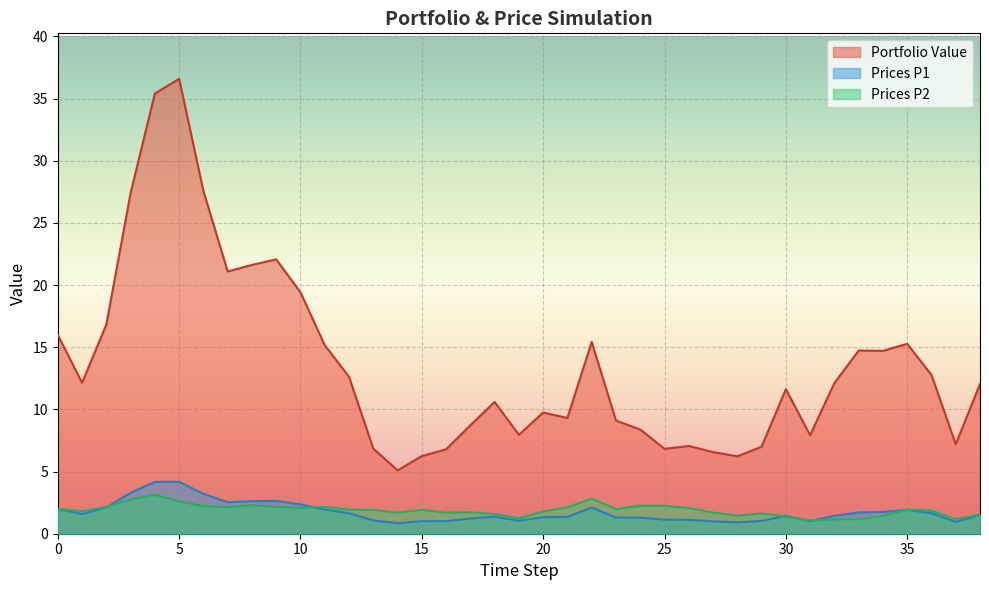

Where is the first local minimum for Prices P1?

1